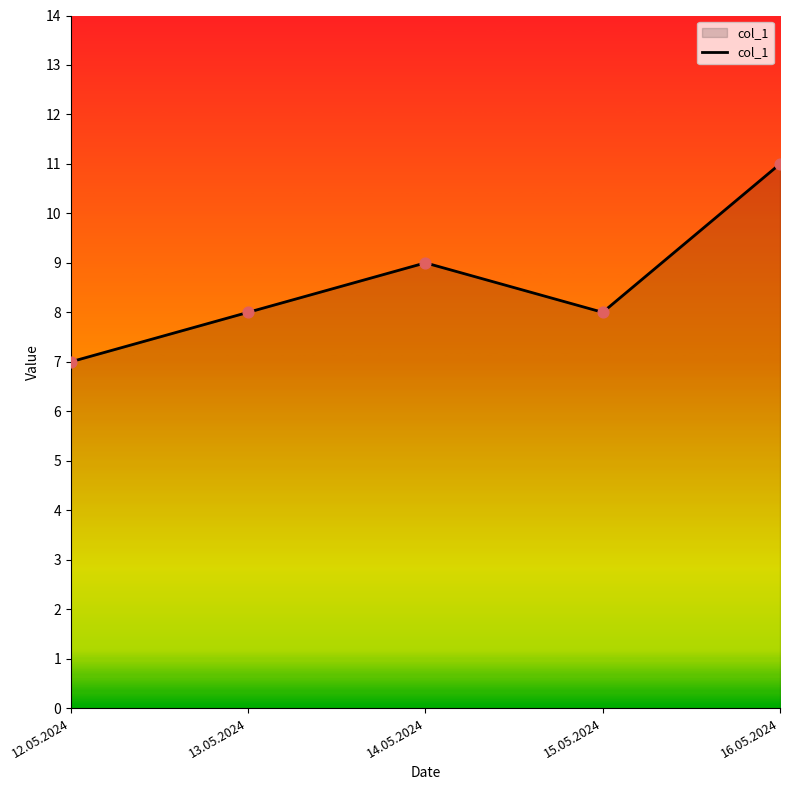

What is the change in value from 13.05.2024 to 16.05.2024?

+3